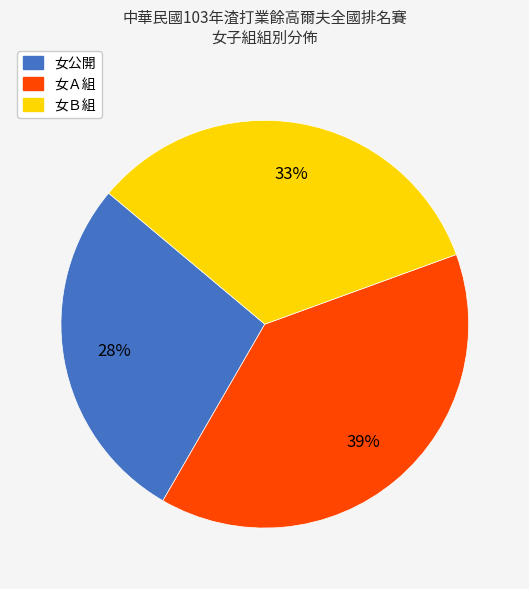

To the nearest percent, what is the difference between the largest and smallest slice percentages?

11%